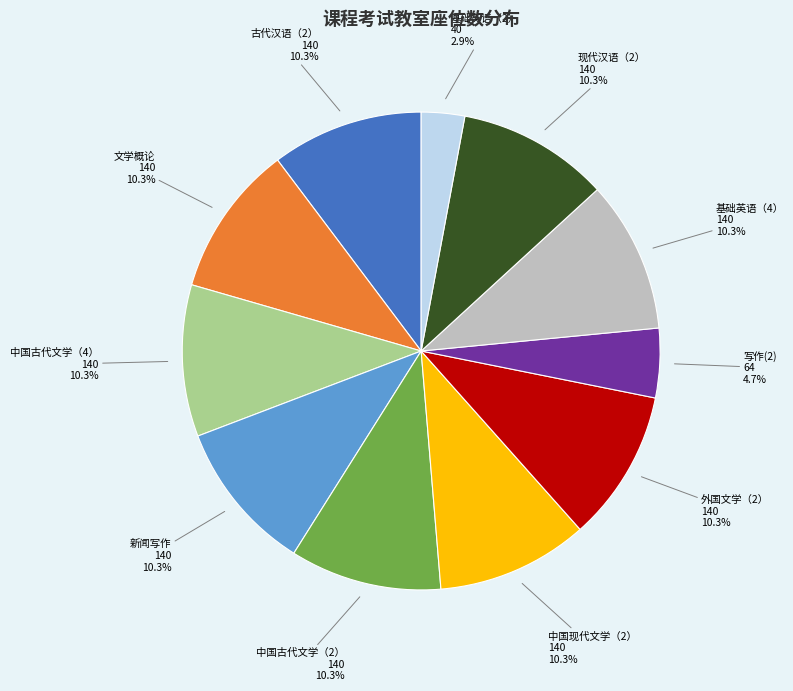

How many slices are in this pie chart?

11